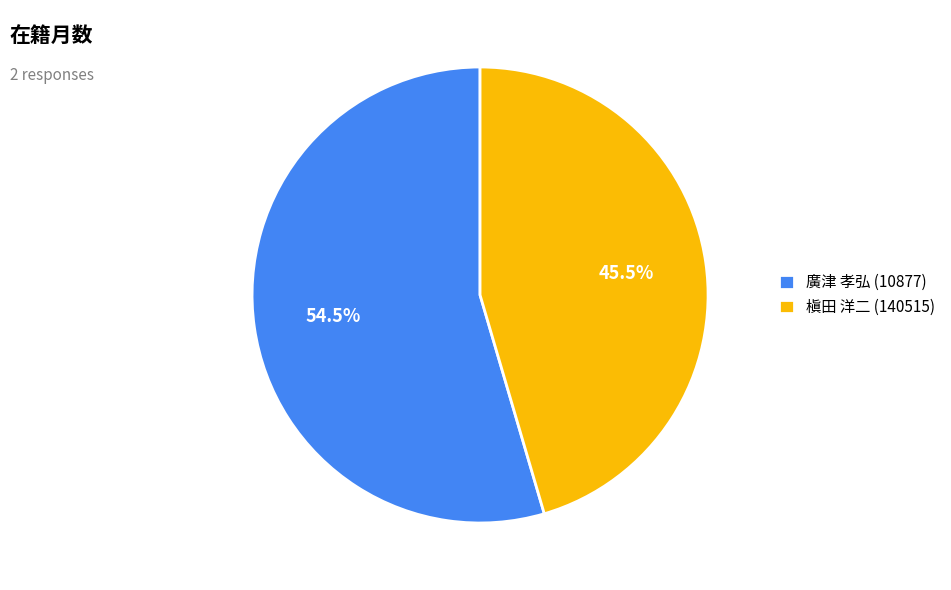

To the nearest percent, what is the average slice percentage?

50%